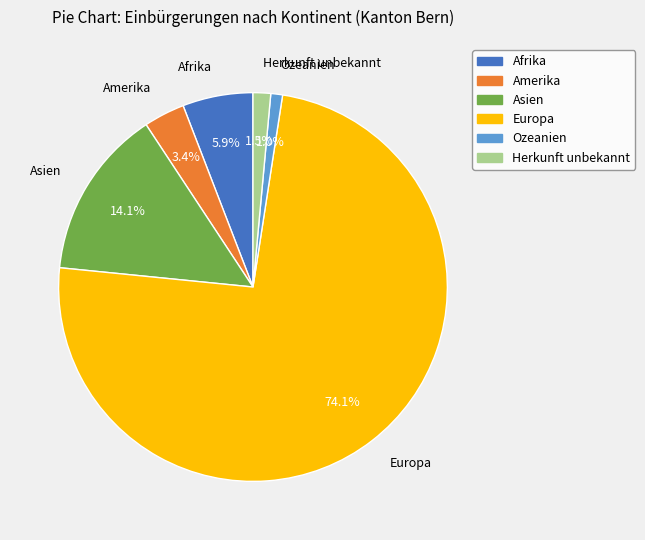

Which category accounts for the majority?

Europa